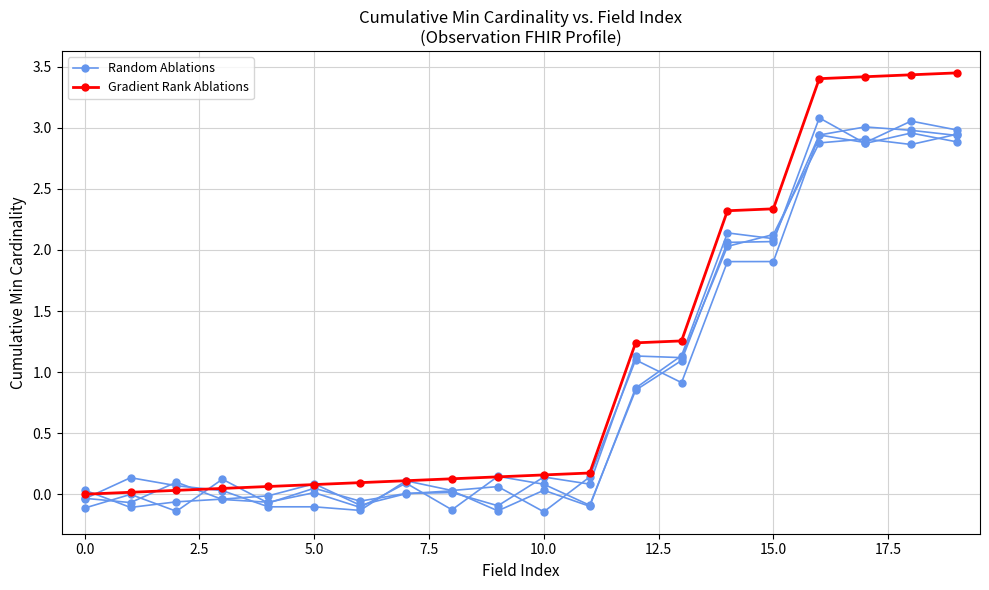

What is the difference between the maximum and minimum values in the Random Ablations series?

3.2